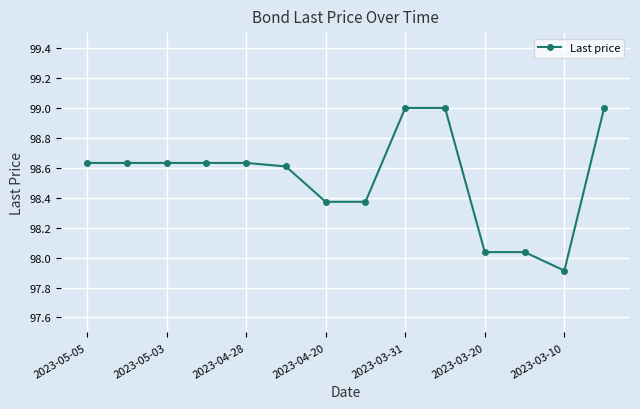

What is the sum of all values?

1379.5